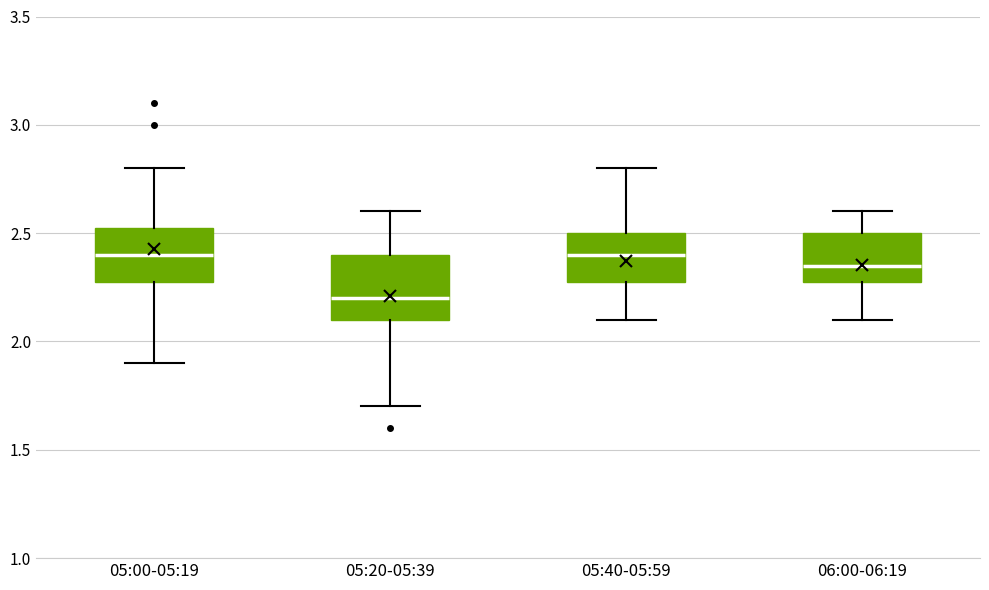

Reading left to right, read every box against the y-axis: the position of its median line, the range the box covers, and the ends of its whiskers. The values are not printed on the chart, so give them approximately, as read against the axis.

05:00-05:19: median 2.40, box 2.30 to 2.55, whiskers 1.90 to 2.80
05:20-05:39: median 2.20, box 2.10 to 2.40, whiskers 1.70 to 2.60
05:40-05:59: median 2.40, box 2.30 to 2.50, whiskers 2.10 to 2.80
06:00-06:19: median 2.35, box 2.30 to 2.50, whiskers 2.10 to 2.60